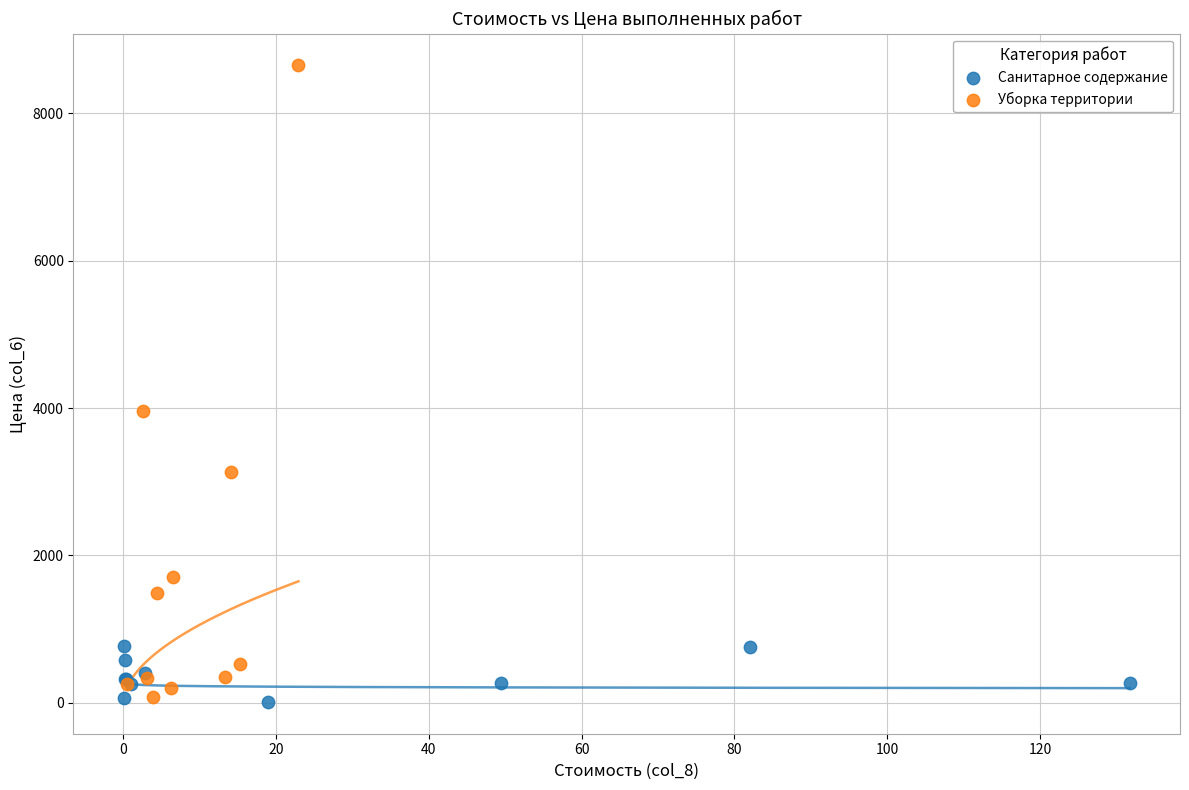

Which series reaches the maximum Y coordinate?

Уборка территории